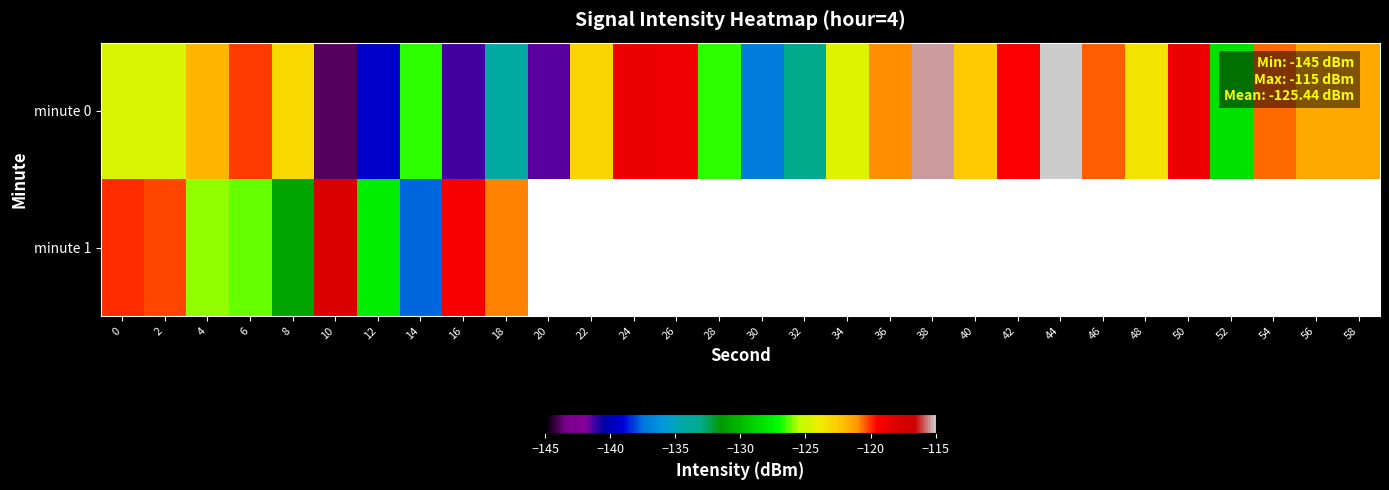

Where does the row_0 series first go above -122?

4